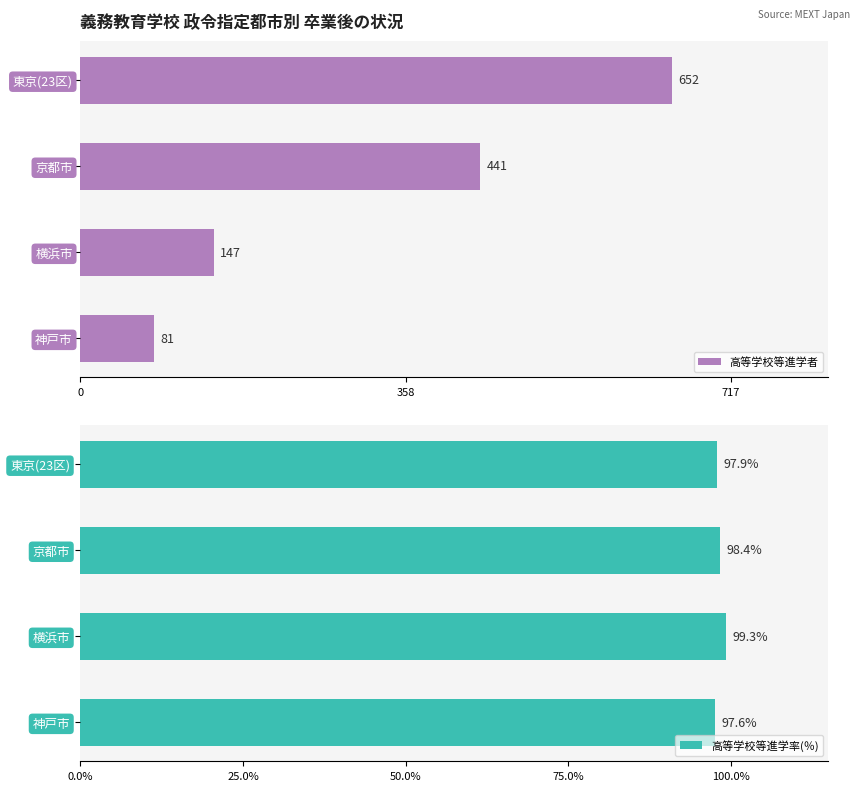

What is the sum of the 高等学校等進学者 values at 東京(23区) and 神戸市?

733